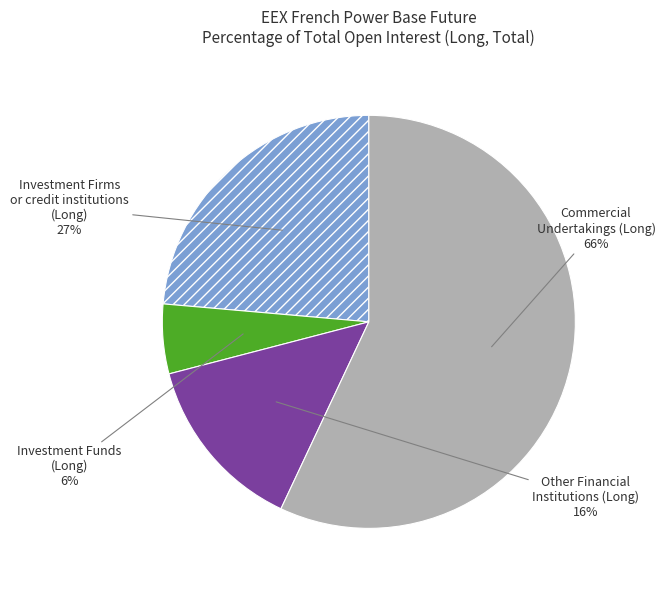

How many segments does this pie chart have?

4